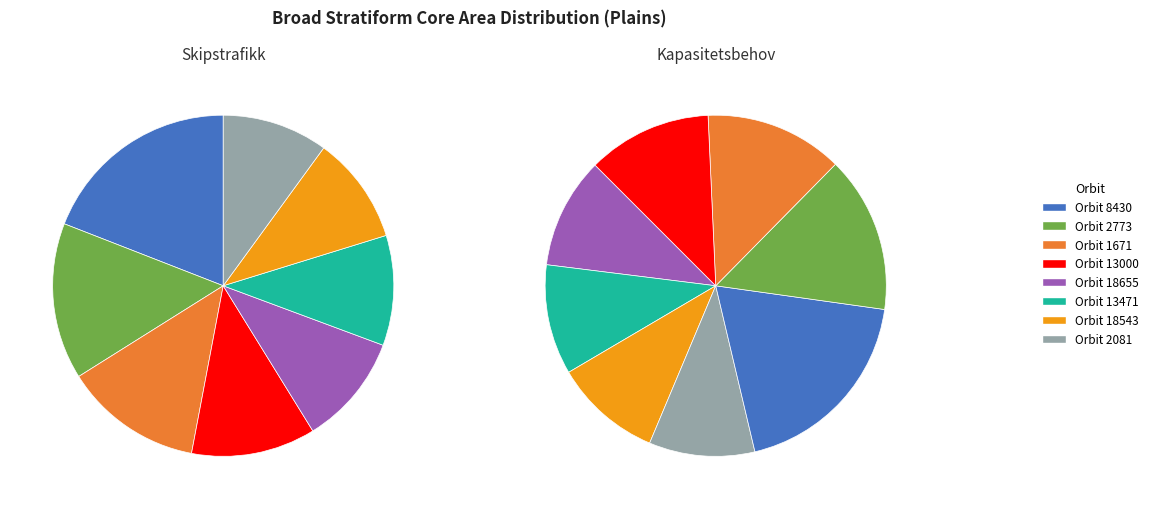

Is the sum of 8358 and 2081 greater than half?

No